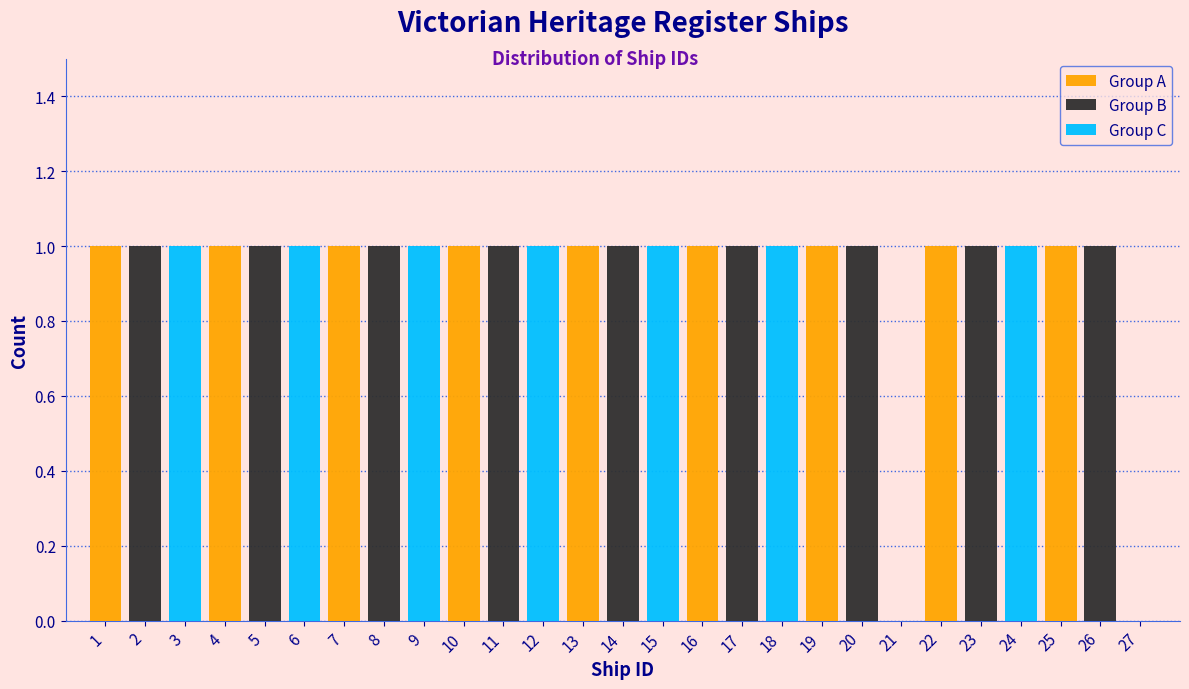

True or false: Group B has a value of 2 at 23.

False